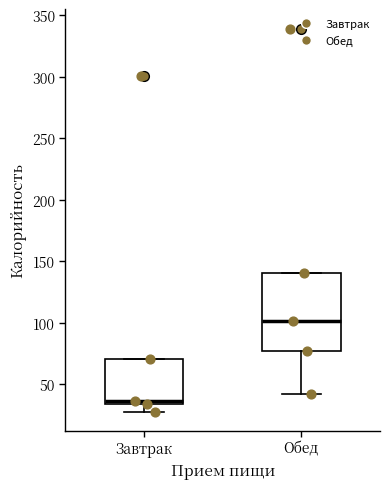

Which box has the highest median line?

Обед